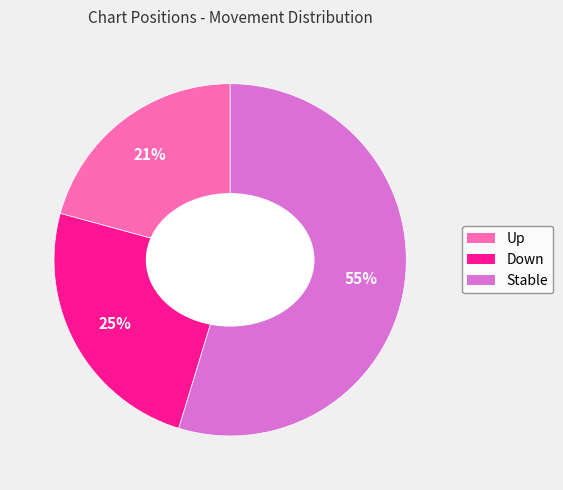

Is there a majority slice in this chart?

Yes